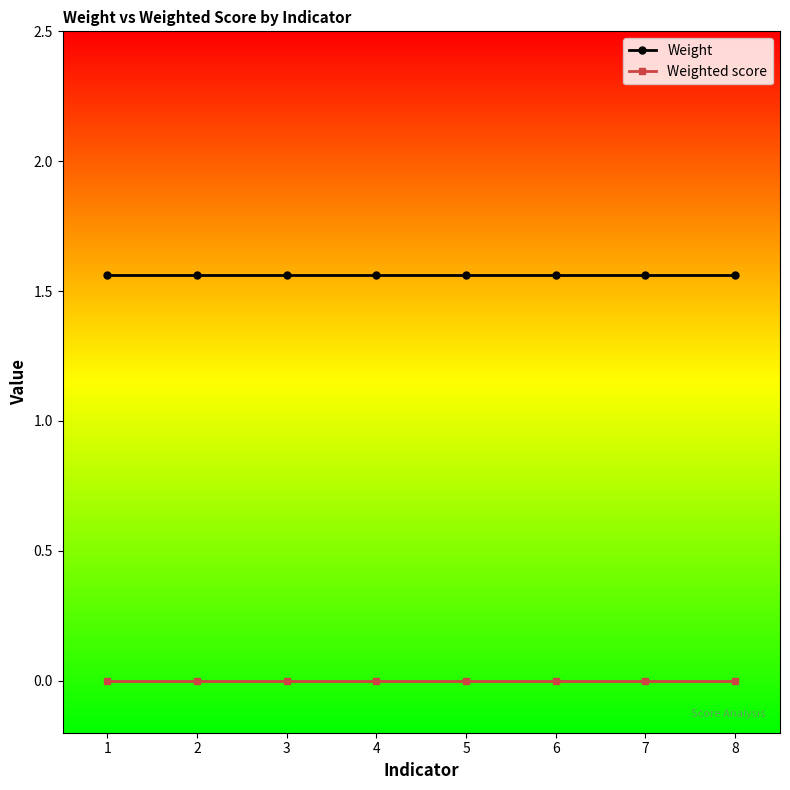

What is the sum of all Weight values?

12.5